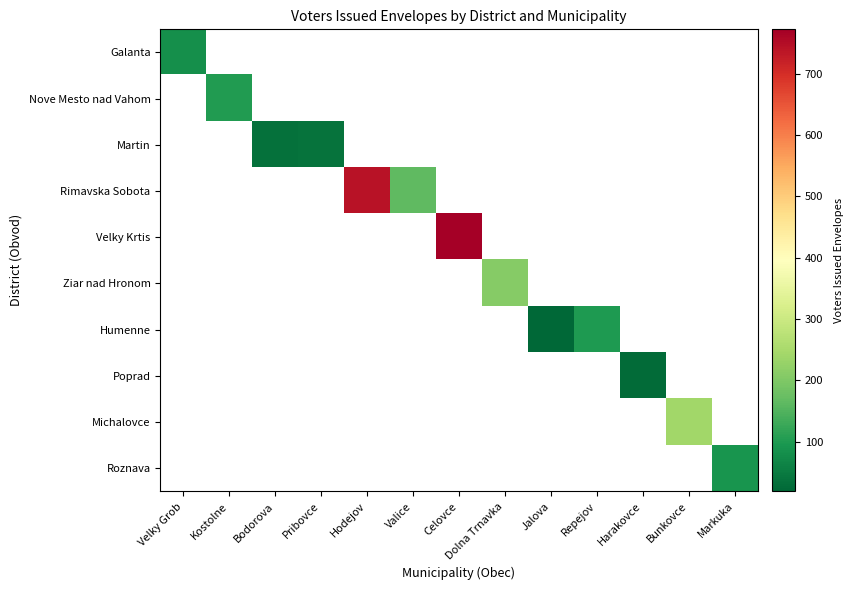

At which category does the chart reach its peak across all series?

Celovce